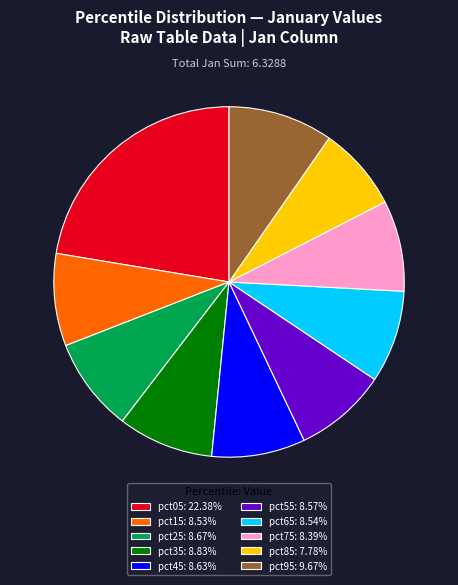

Is there a majority slice in this chart?

No